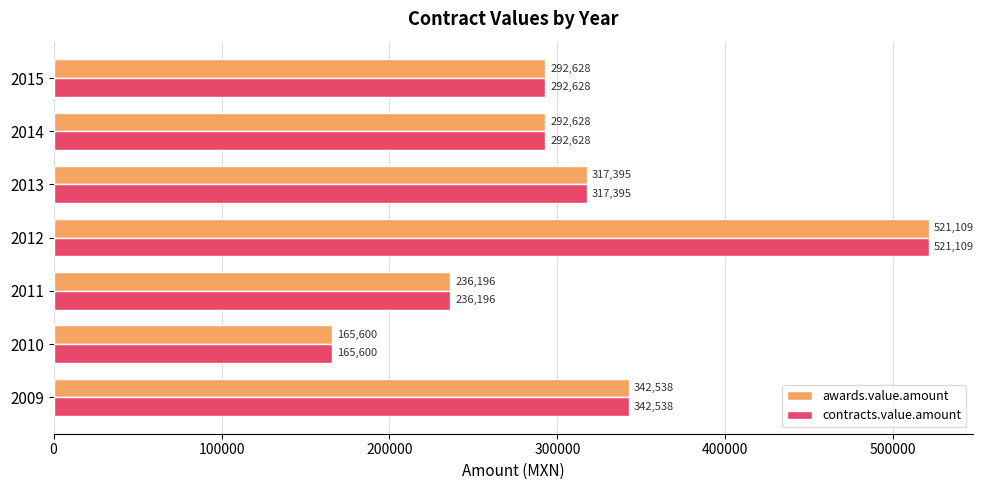

What is the highest value of the contracts.value.amount series?

521109.1